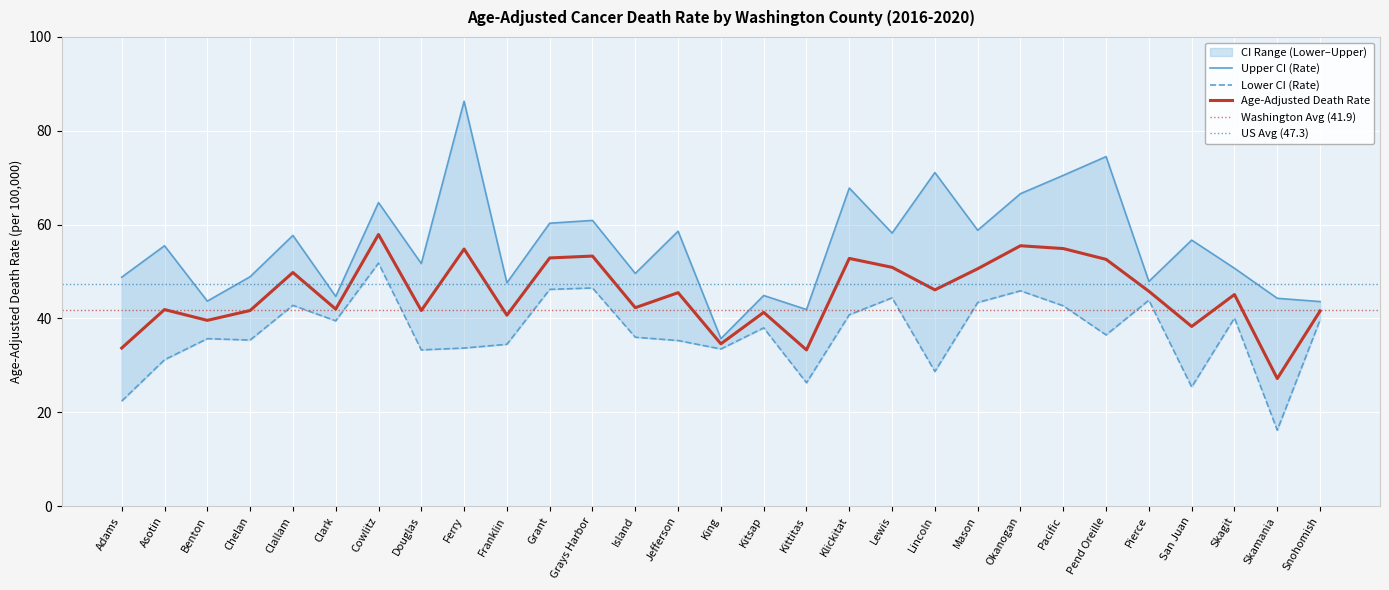

Rank the series by their maximum value, from highest to lowest.

Upper CI (Rate), Age-Adjusted Death Rate, Lower CI (Rate)